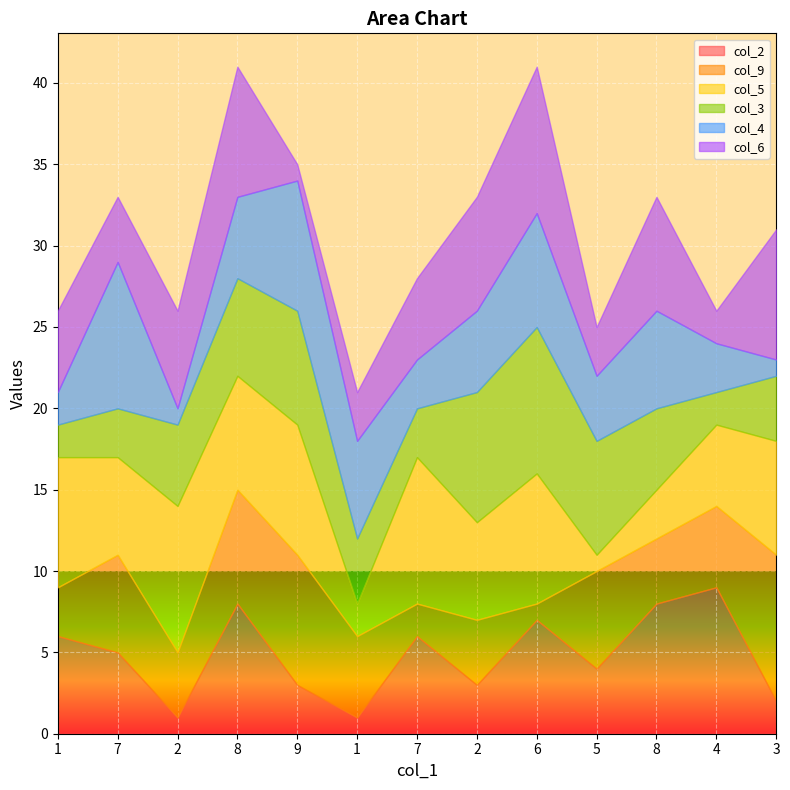

Rank the series by their maximum value, from highest to lowest.

col_2, col_9, col_5, col_3, col_4, col_6